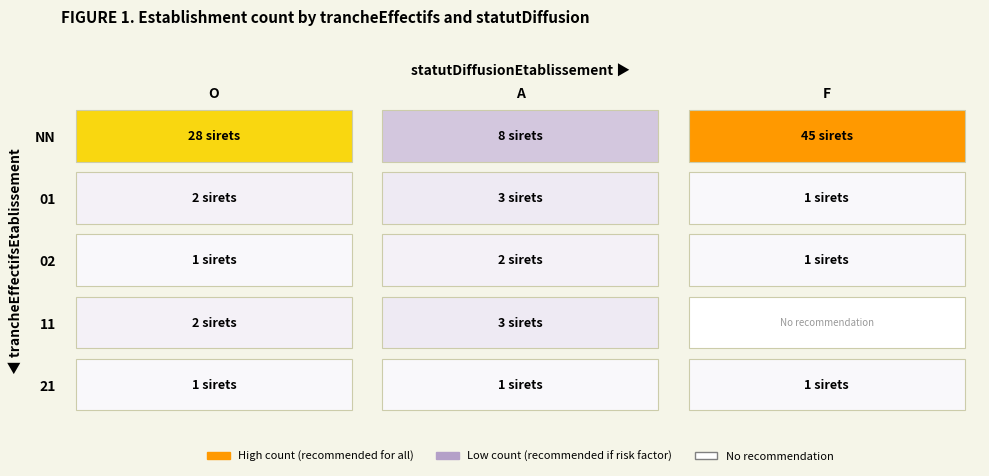

Where is 02 nearest to the value 1?

O